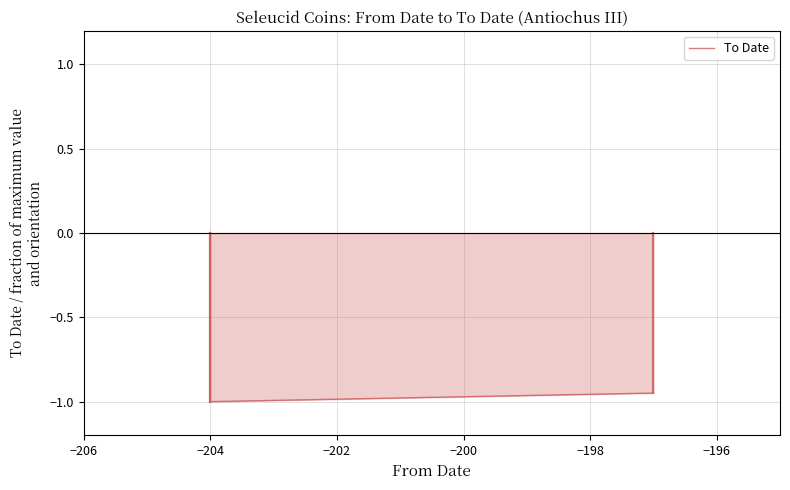

The value at −198 is -0.9. True or false?

True